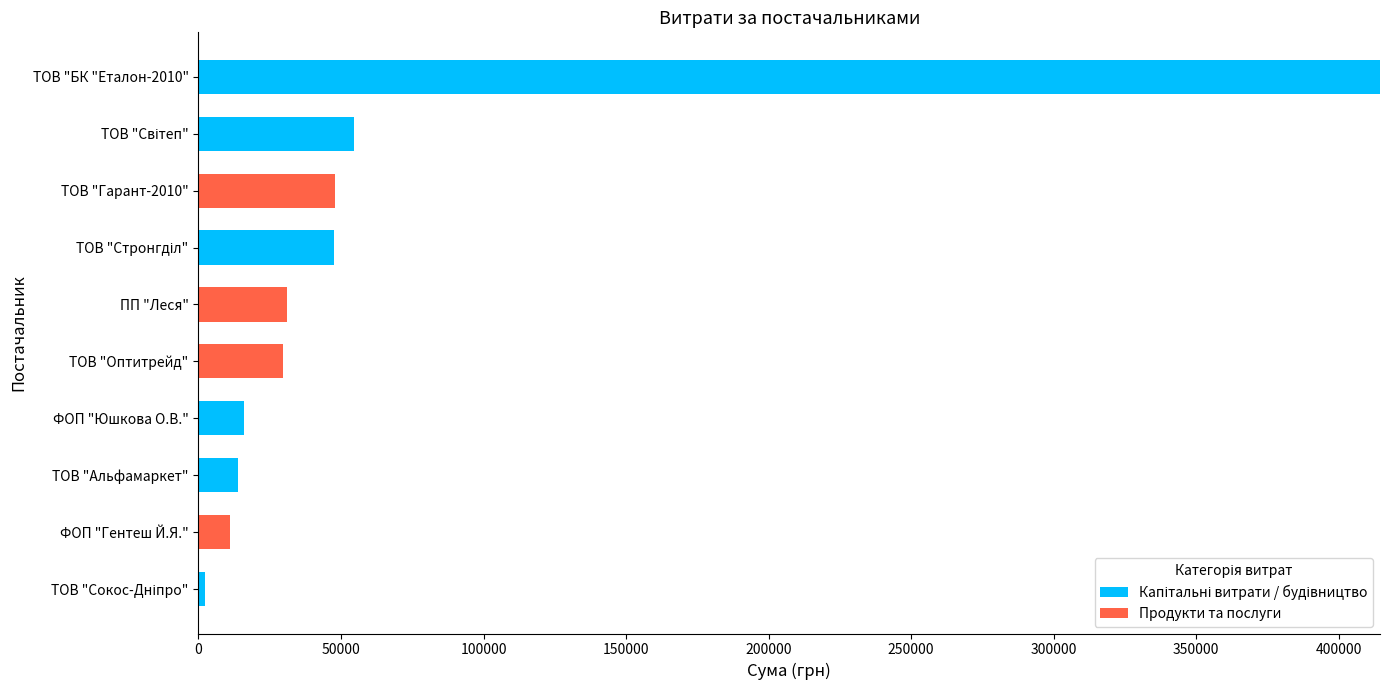

Count the number of data series in this chart.

2